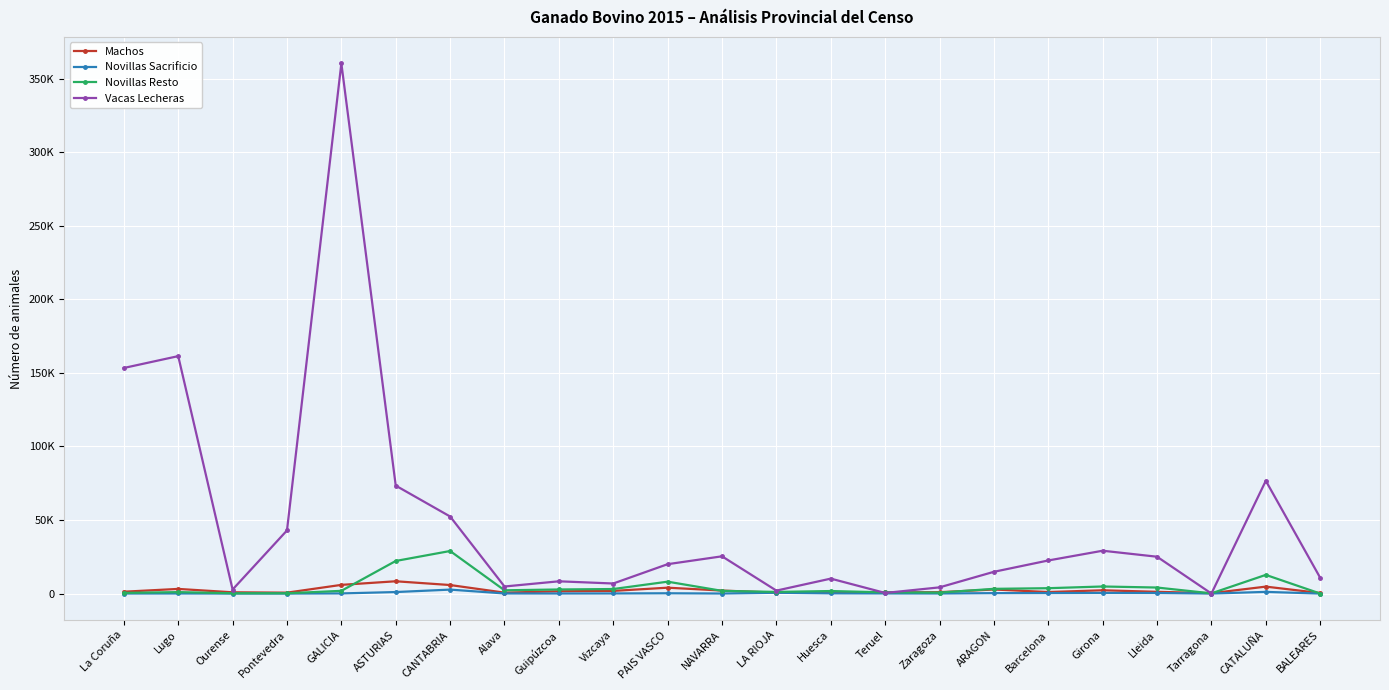

Does the chart have visible grid lines?

Yes